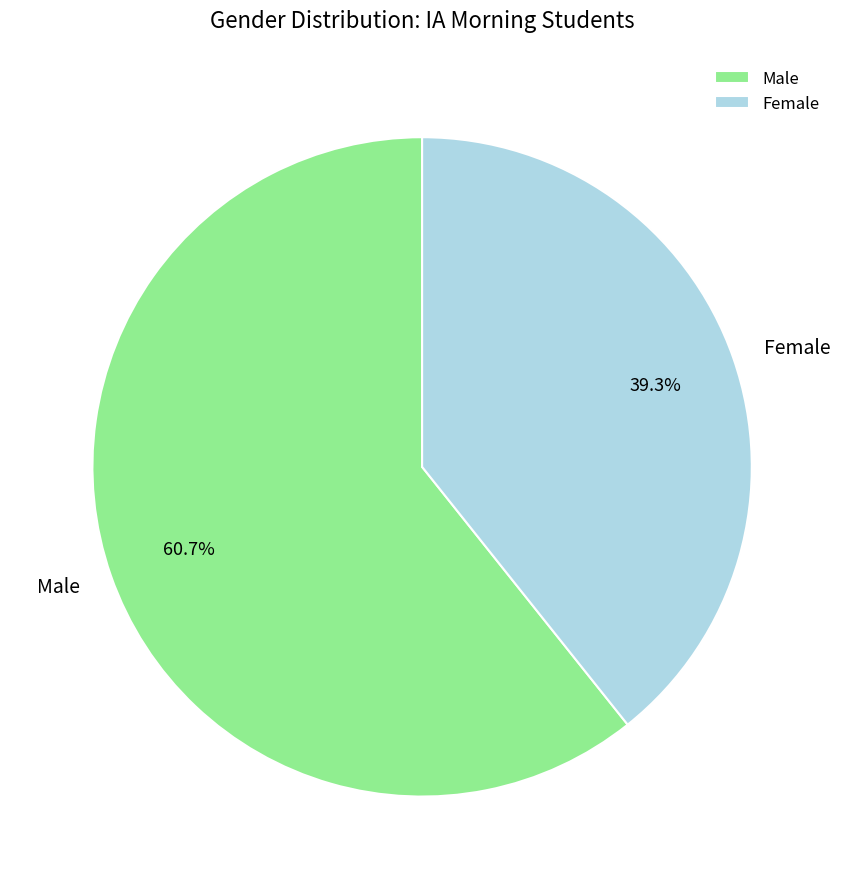

What is the ratio of the value at Male to the value at Female?

1.5